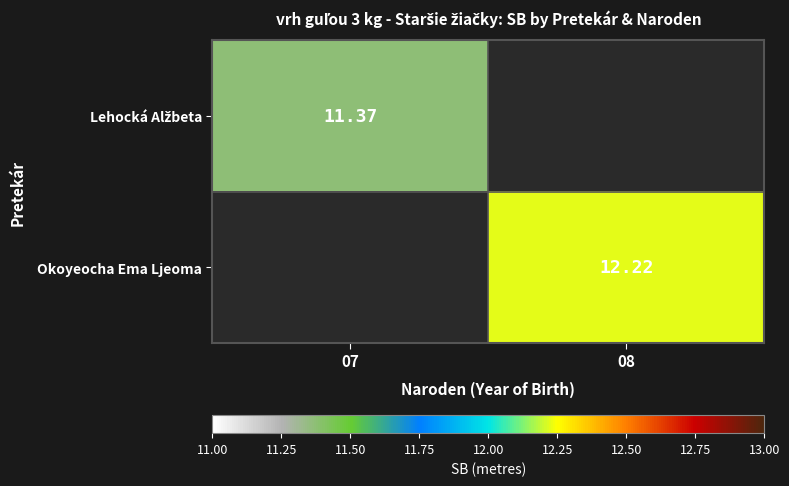

How many values in Lehocká Alžbeta are above zero?

1